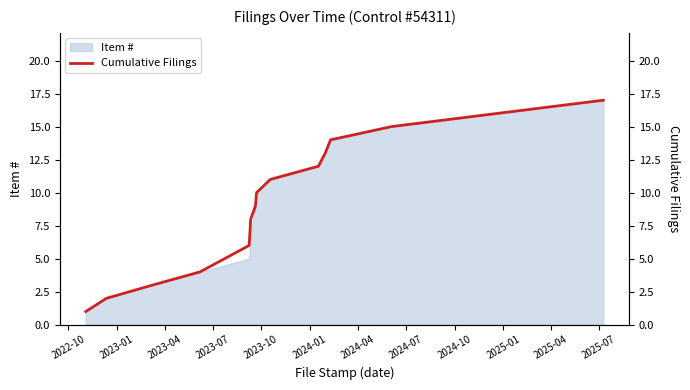

True or false: the data shows 3 at 2024-10.

False